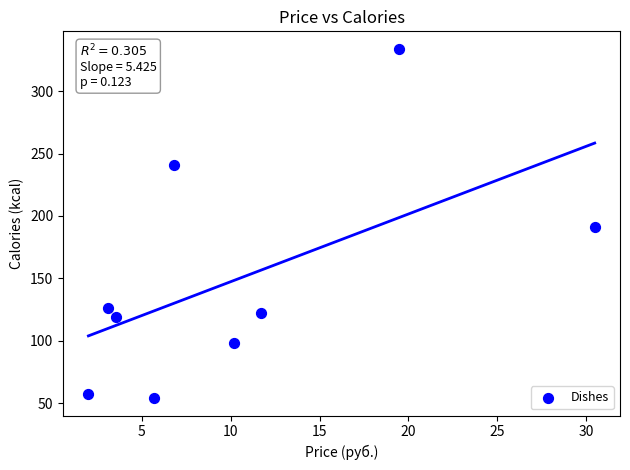

What is the average Y value?

149